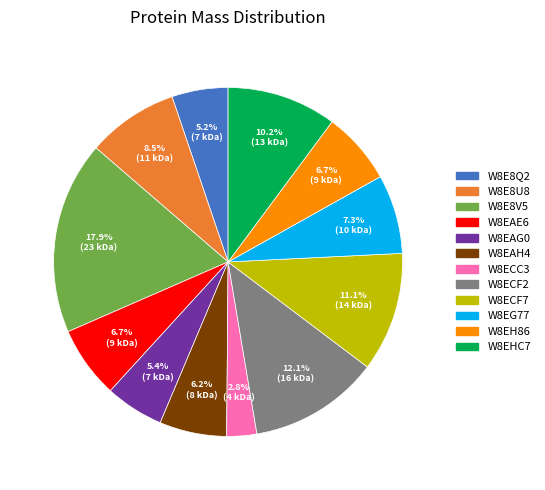

Is W8E8Q2 the majority of the pie?

No